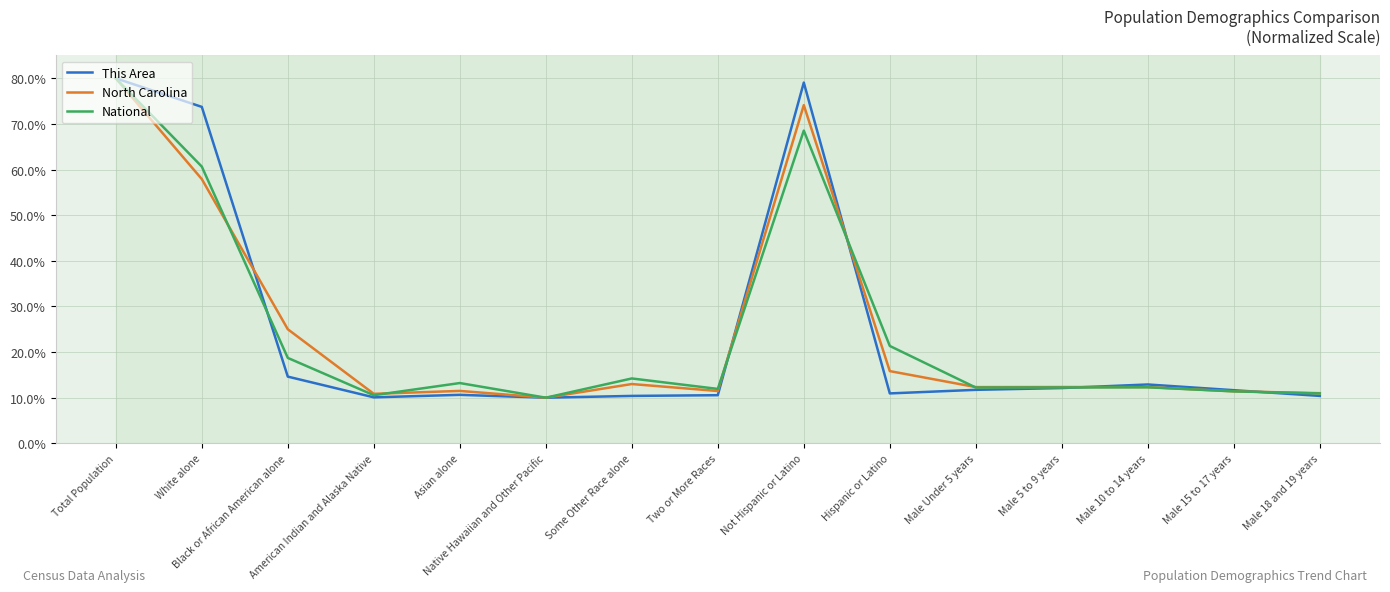

Rank the series by their average value, from highest to lowest.

North Carolina, This Area, National